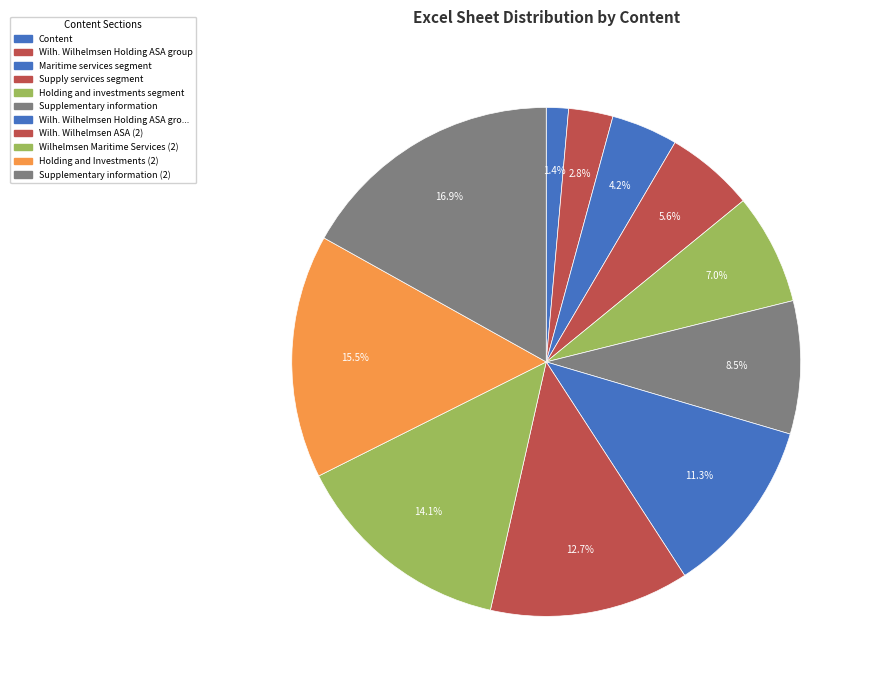

Count the number of slices in the pie.

11